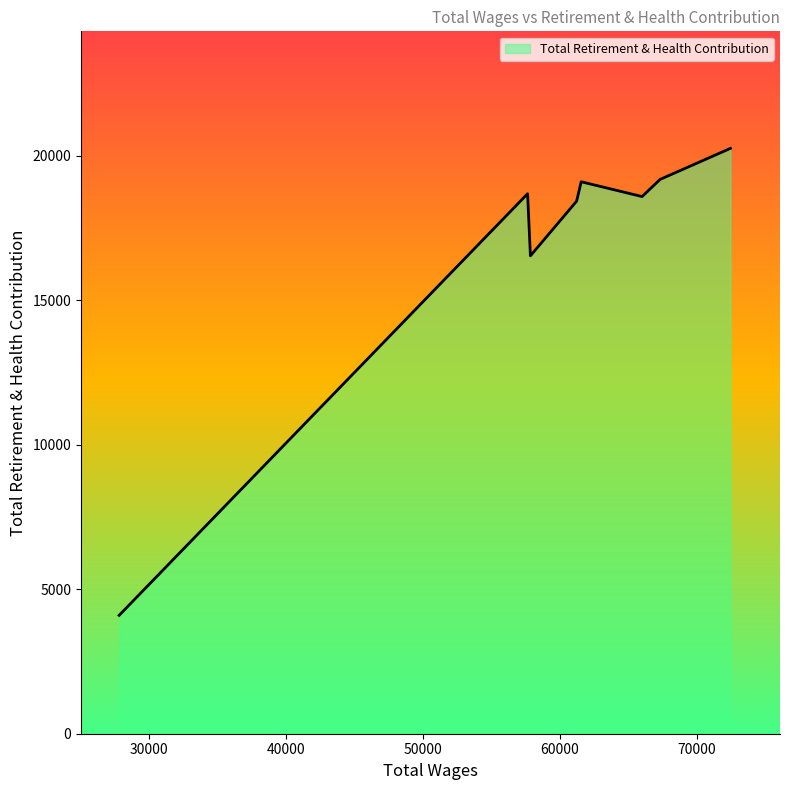

What is the smallest value displayed?

4094